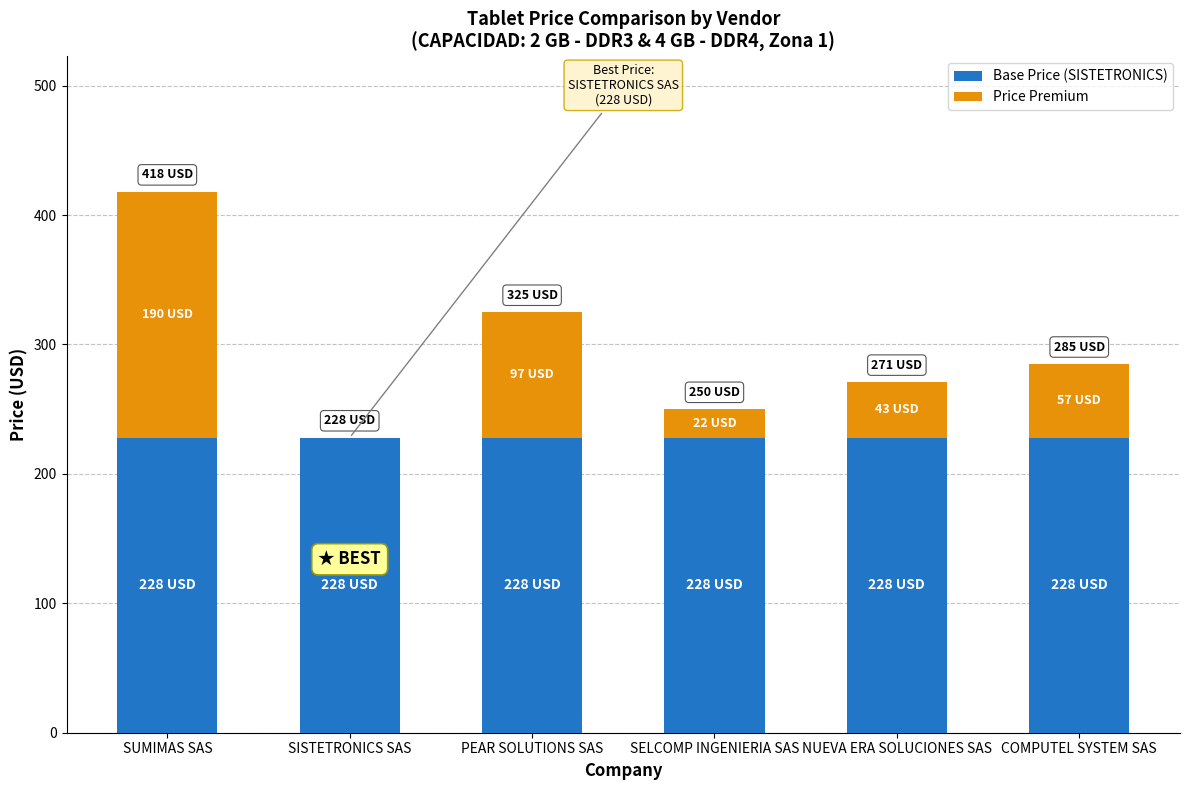

Count the number of data series in this chart.

2